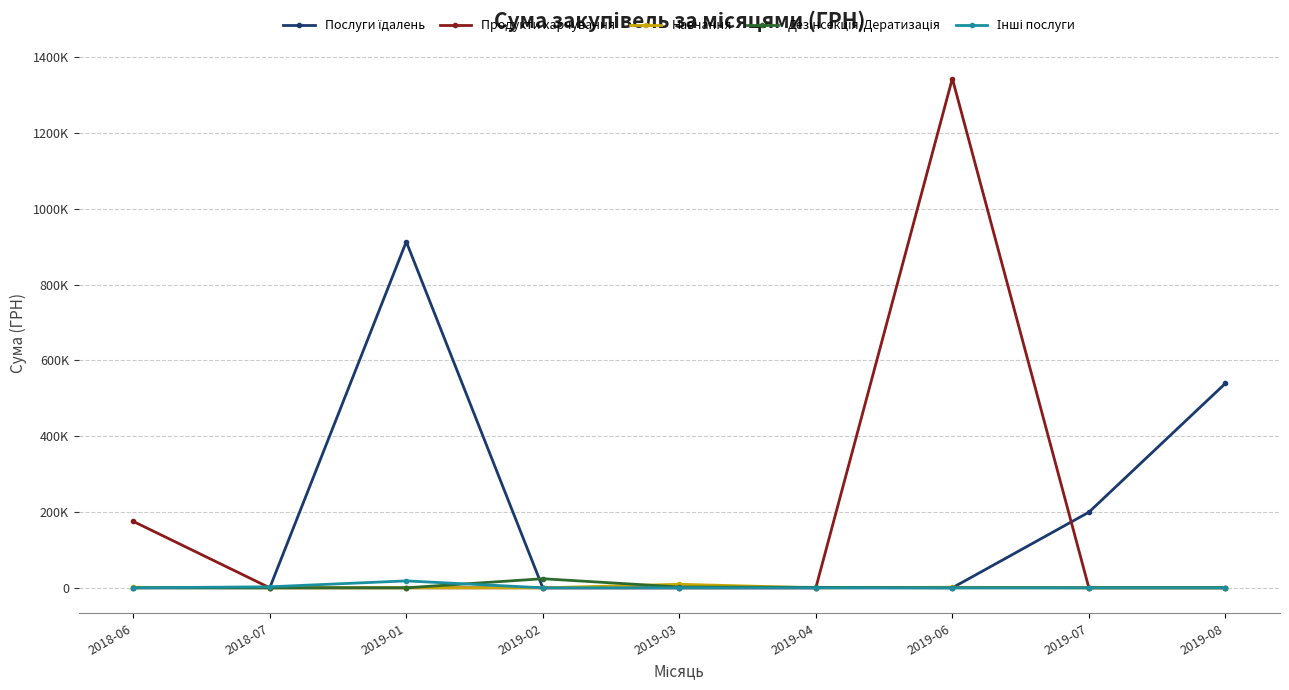

List the series in order of their peak value, lowest first.

Навчання, Інші послуги, Дезінсекція/Дератизація, Послуги їдалень, Продукти харчування